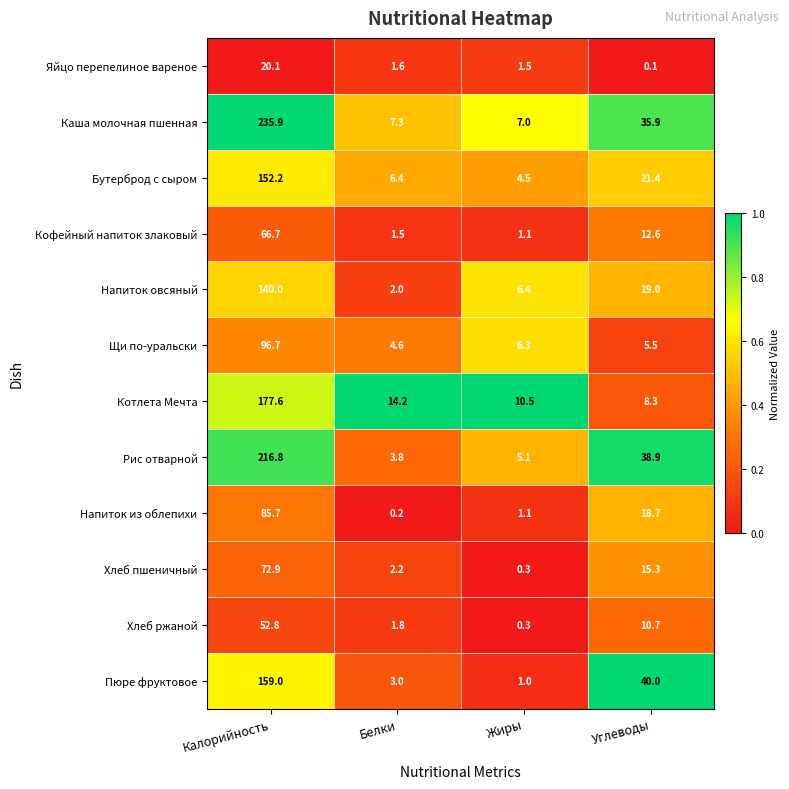

Which series has the largest range (max minus min)?

Каша молочная пшенная